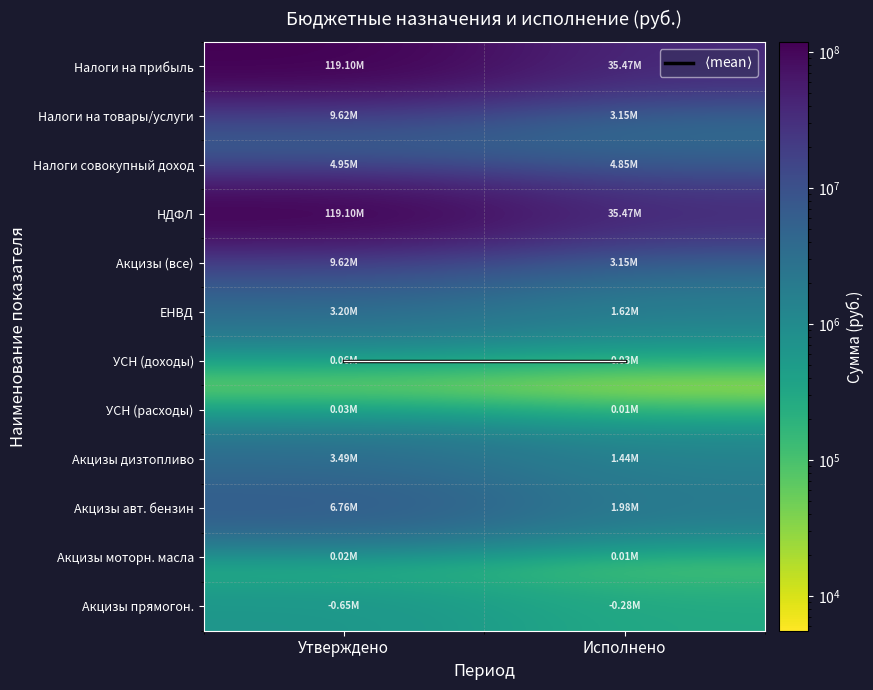

At which category is the sum across all series the highest?

Утверждено